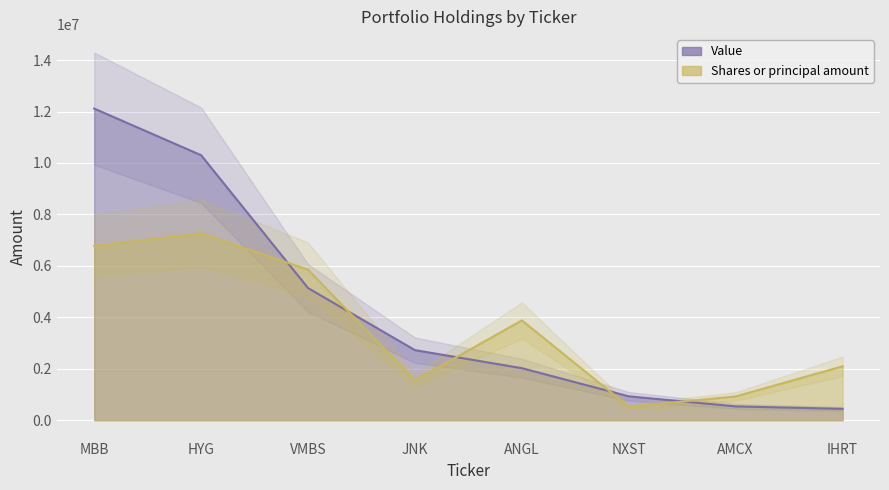

After their last crossing, which series has the higher values: Shares or principal amount or Value?

Shares or principal amount